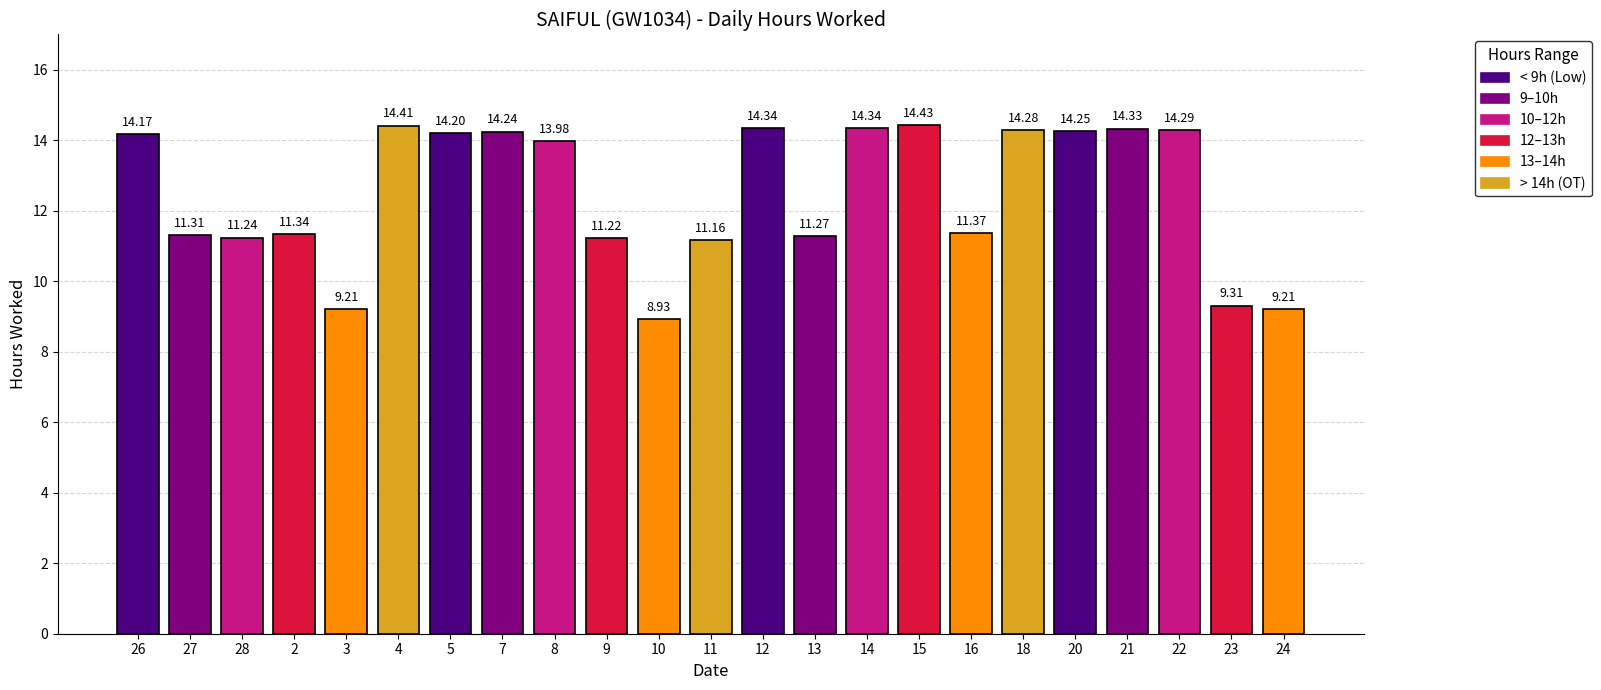

Is it true that the value at 10 is 6.0?

False